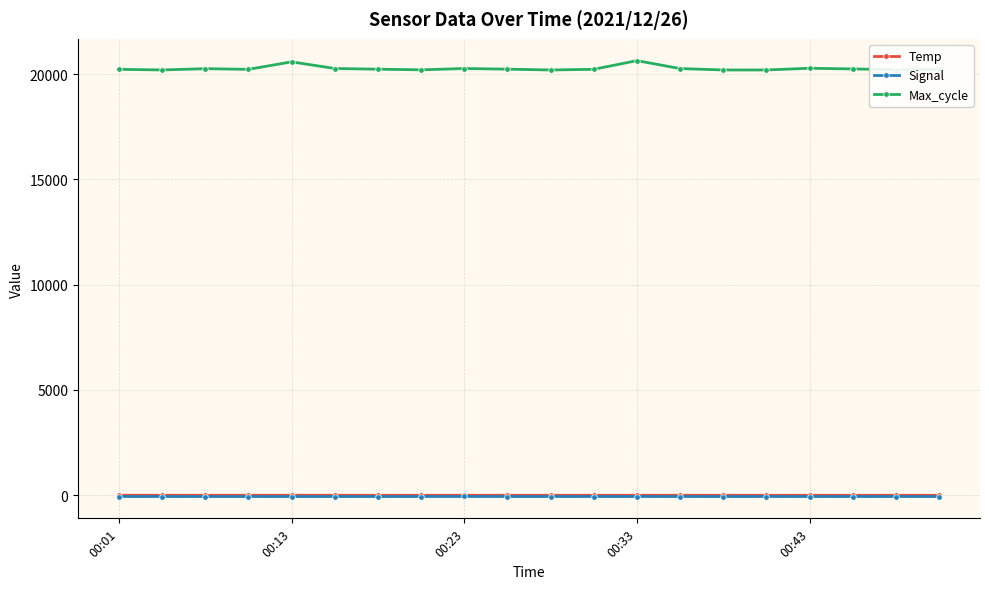

True or false: Max_cycle and Temp intersect in this chart.

False